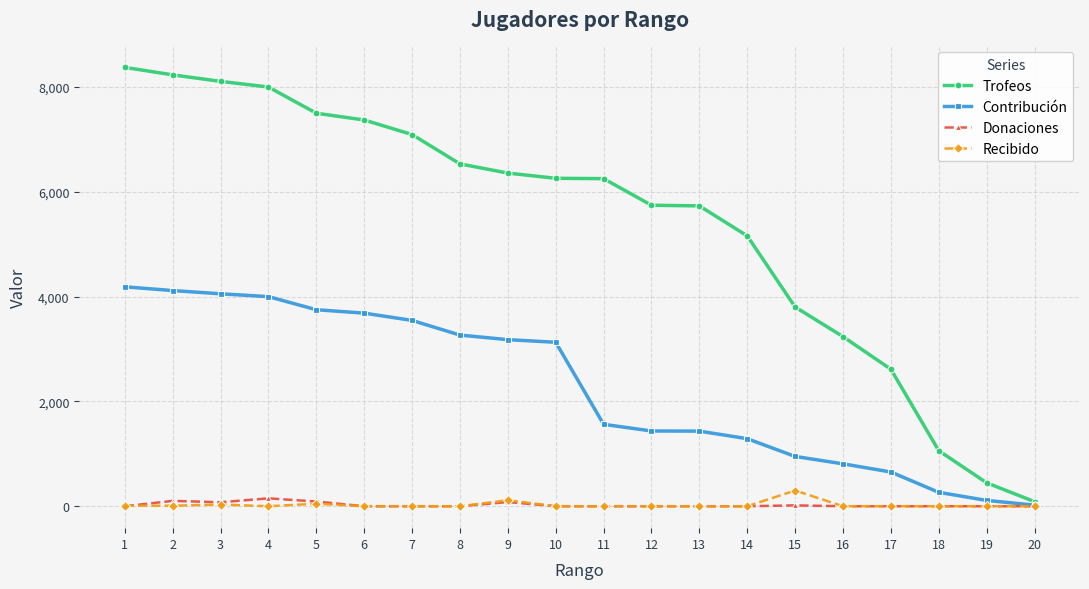

Between 5 and 10, which series saw the biggest shift?

Trofeos